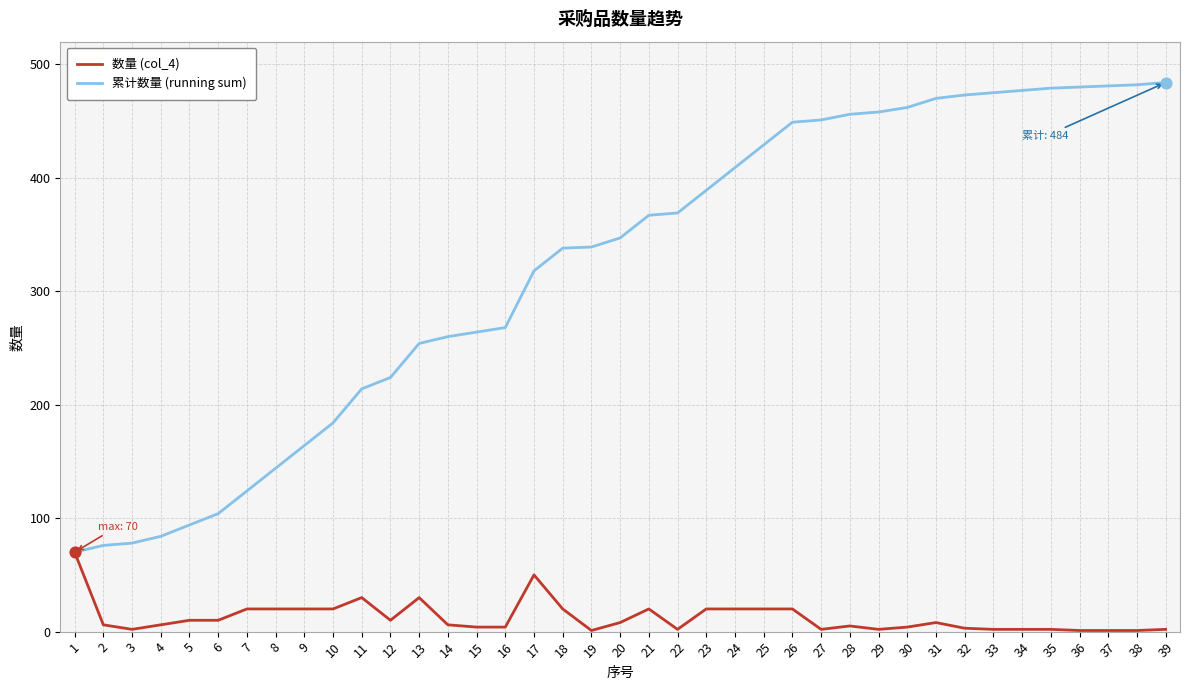

What are all the series names shown in the legend?

数量 (col_4), 累计数量 (running sum)